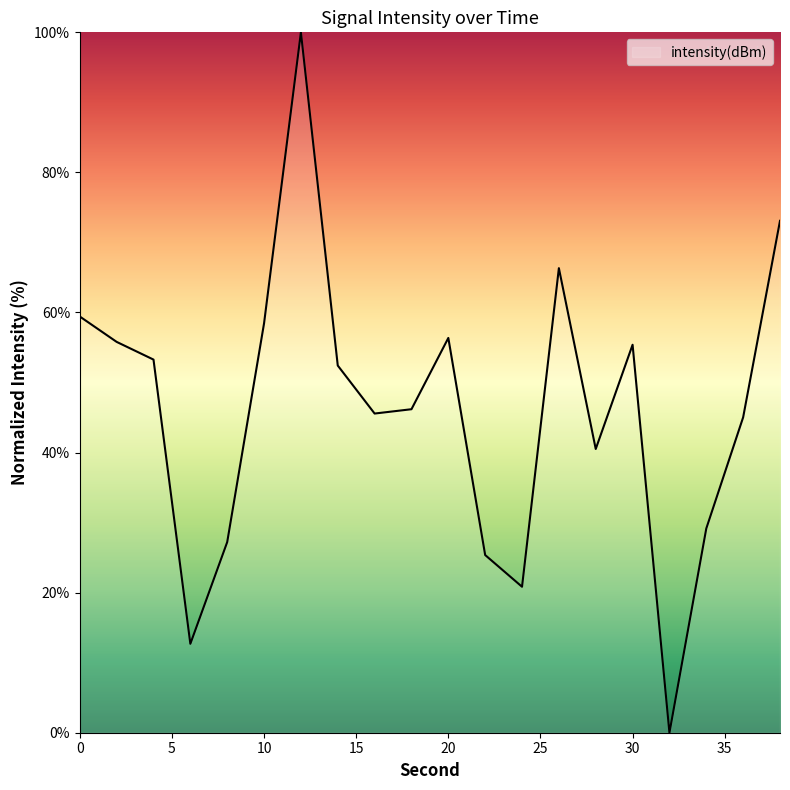

How many series are shown in this chart?

1